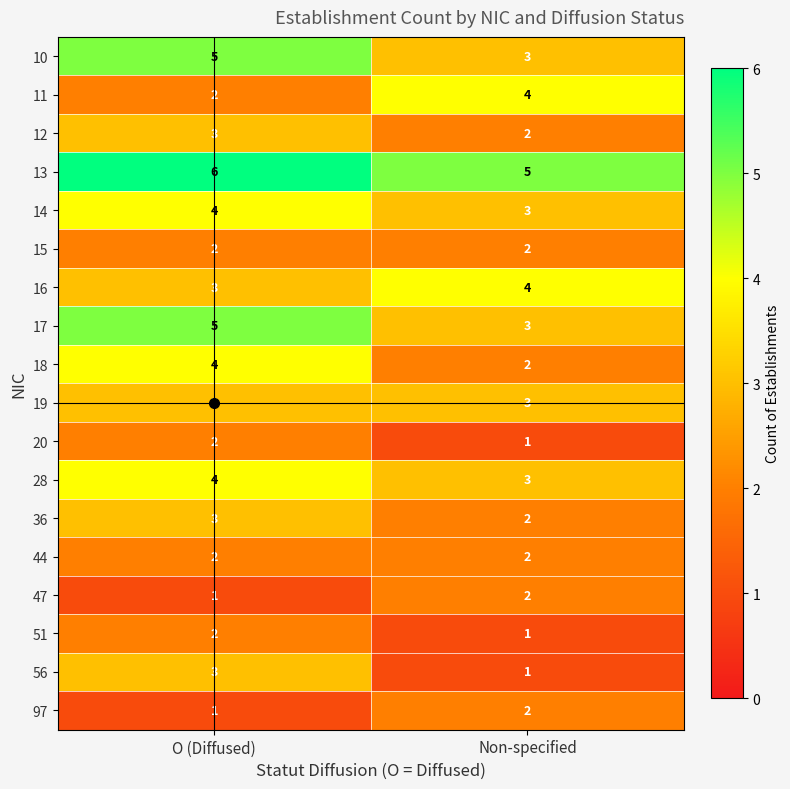

How many data points does each series have?

2